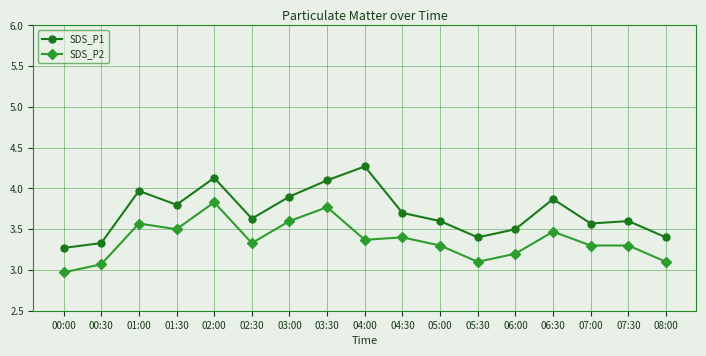

Which category has the highest value across all series?

04:00